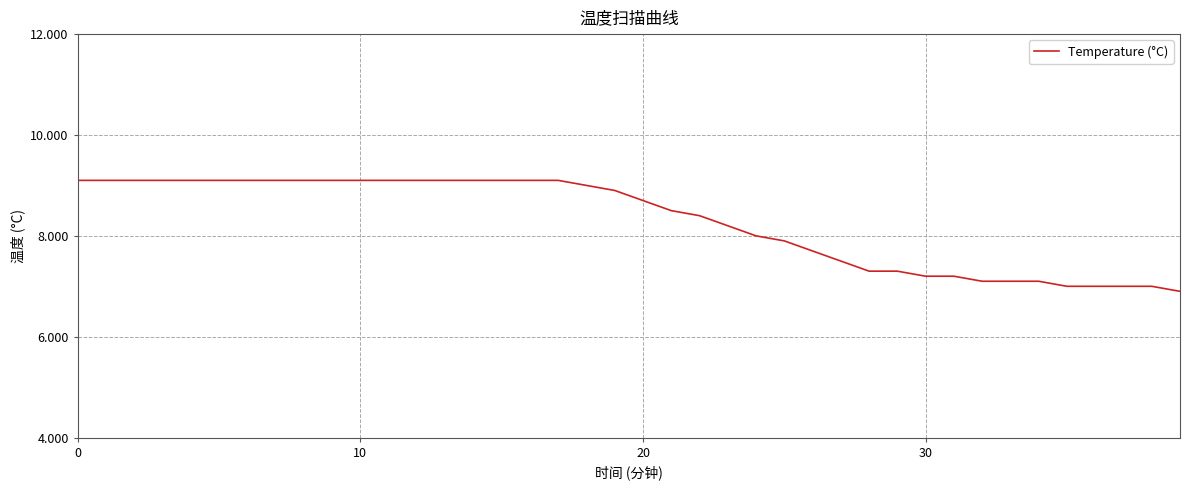

What is the difference between the maximum and minimum values?

2.2